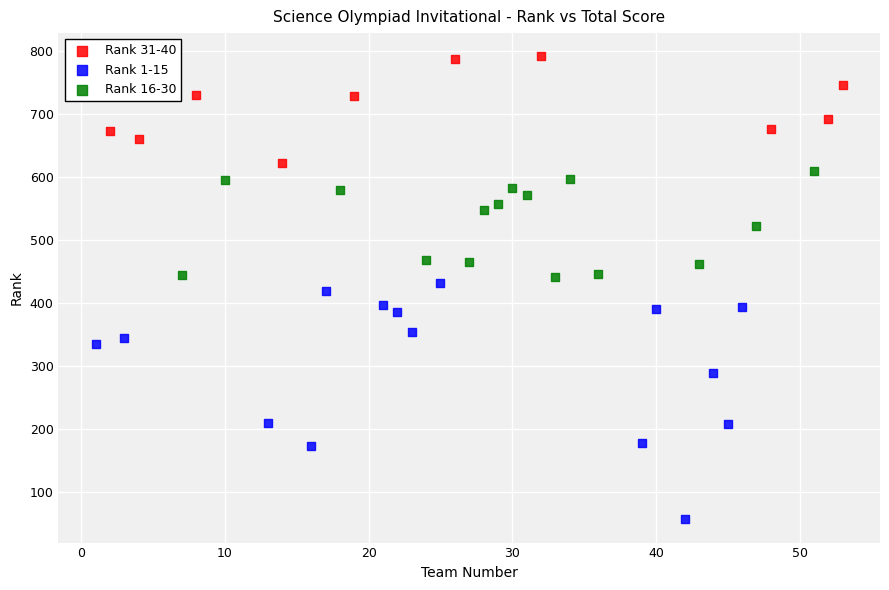

Which series contains the lowest Y value?

Rank 1-15